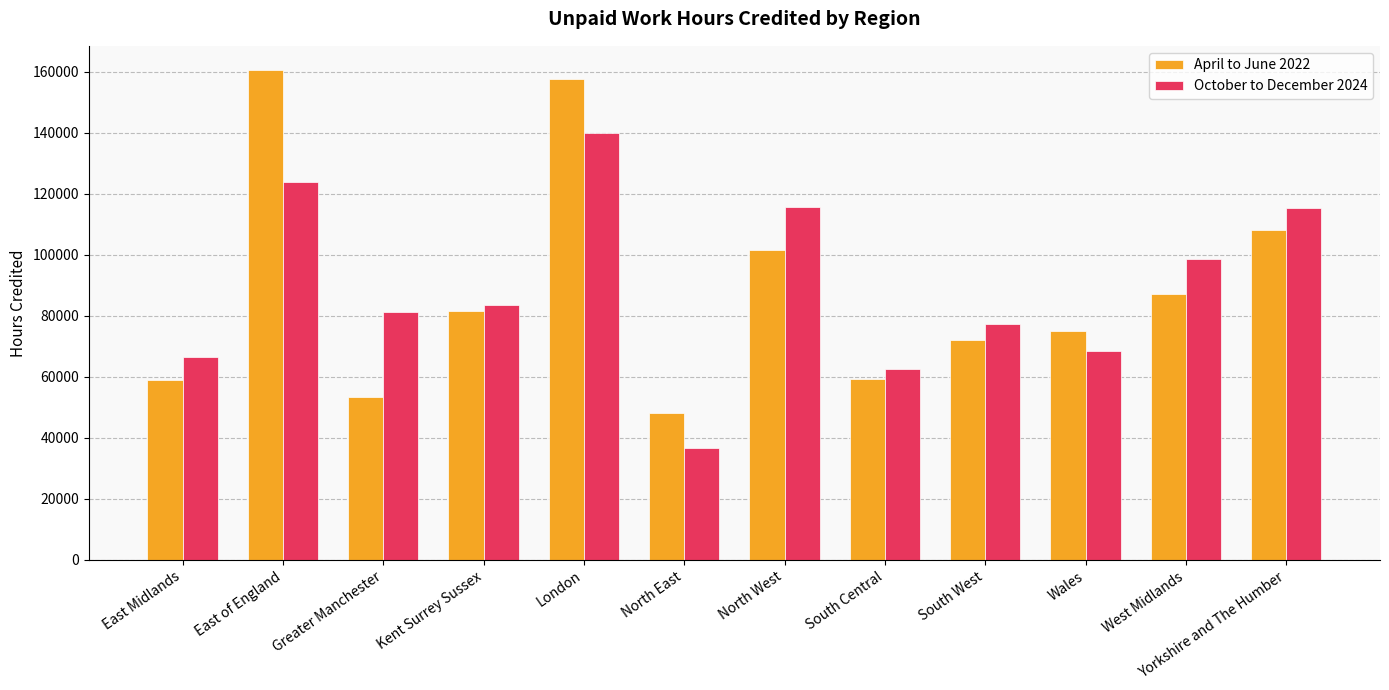

Which series has the largest range (max minus min)?

April to June 2022